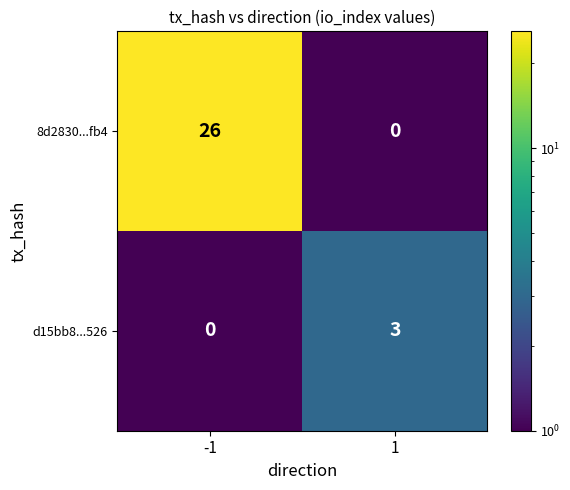

Reading left to right, list all the values displayed in this chart.

8d2830...fb4: 26	0
d15bb8...526: 0	3